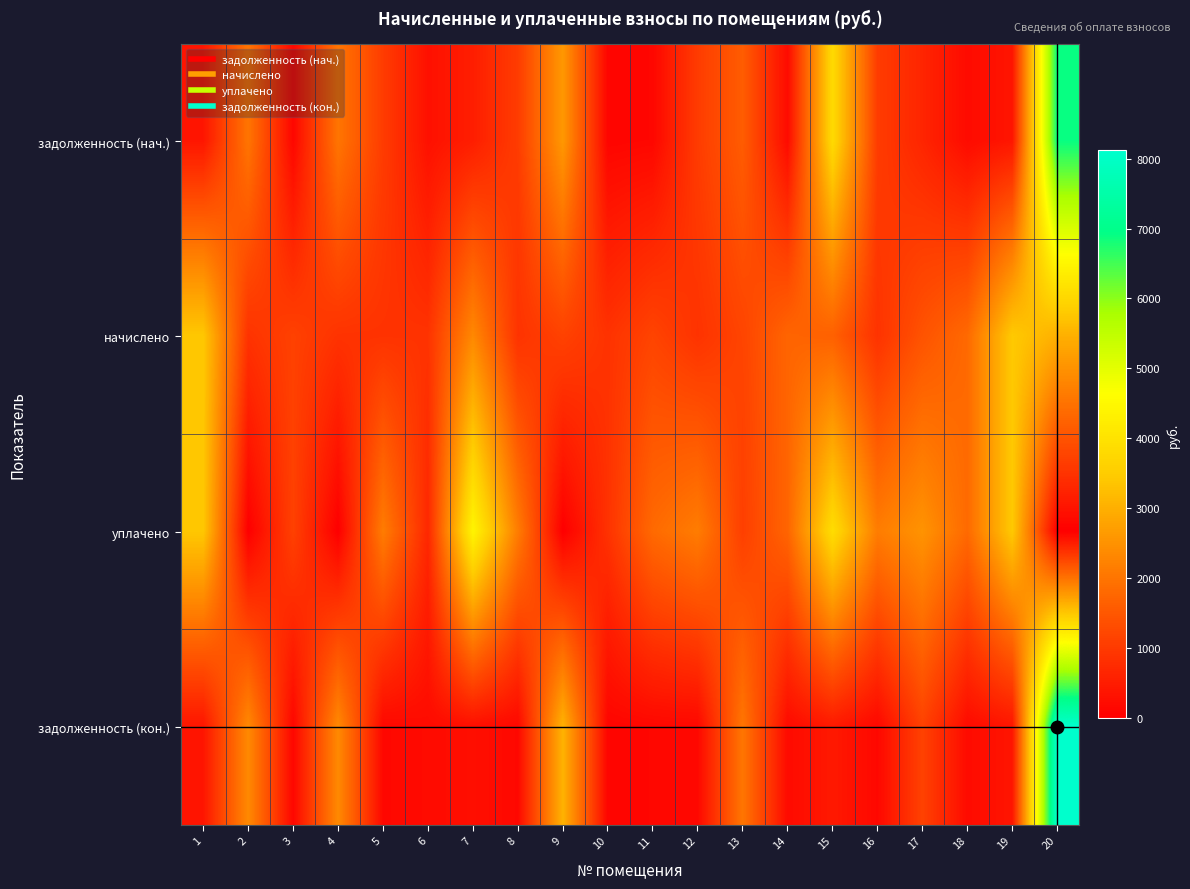

How many series are shown in this chart?

4